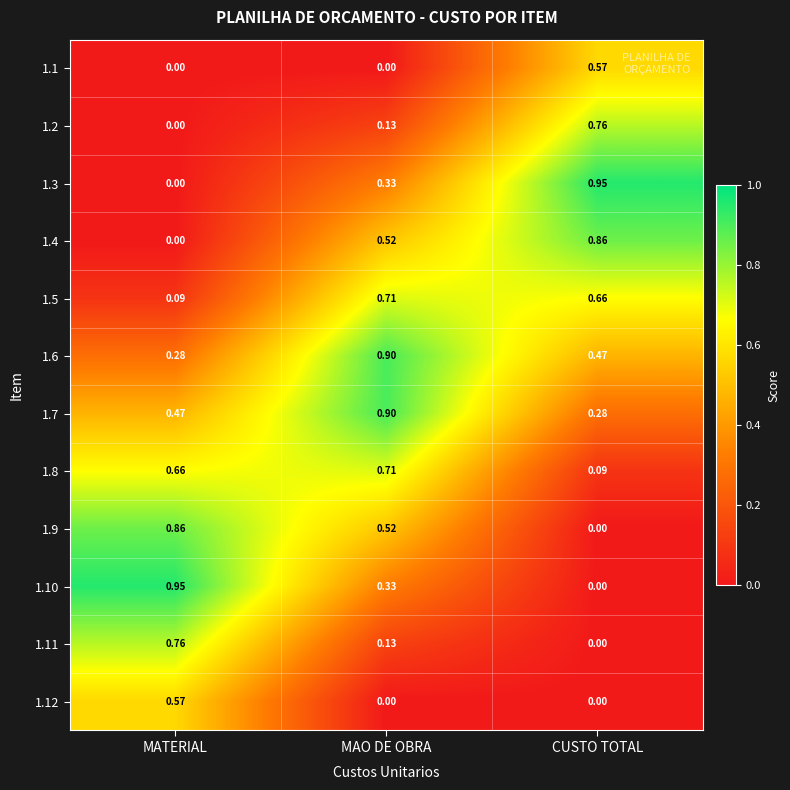

List the labels in order of 1.11 value, largest first.

MATERIAL, MAO DE OBRA, CUSTO TOTAL